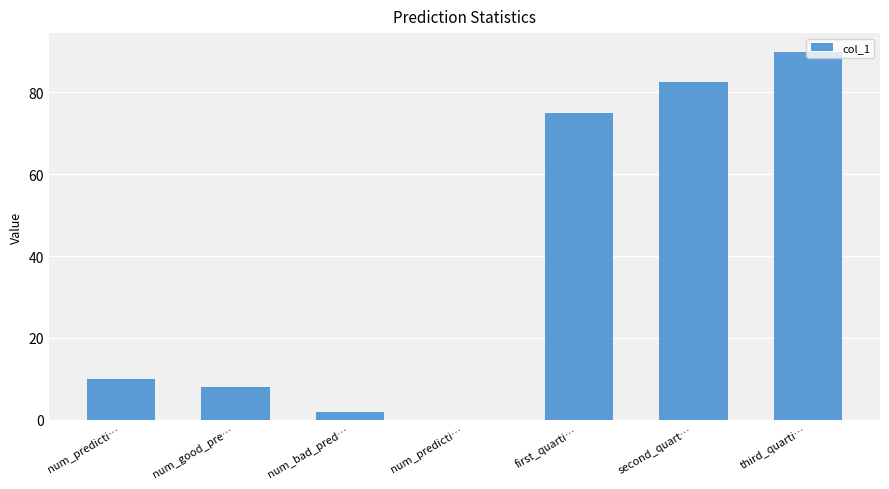

What is the change in value from num_predicti… to first_quarti…?

+75.0